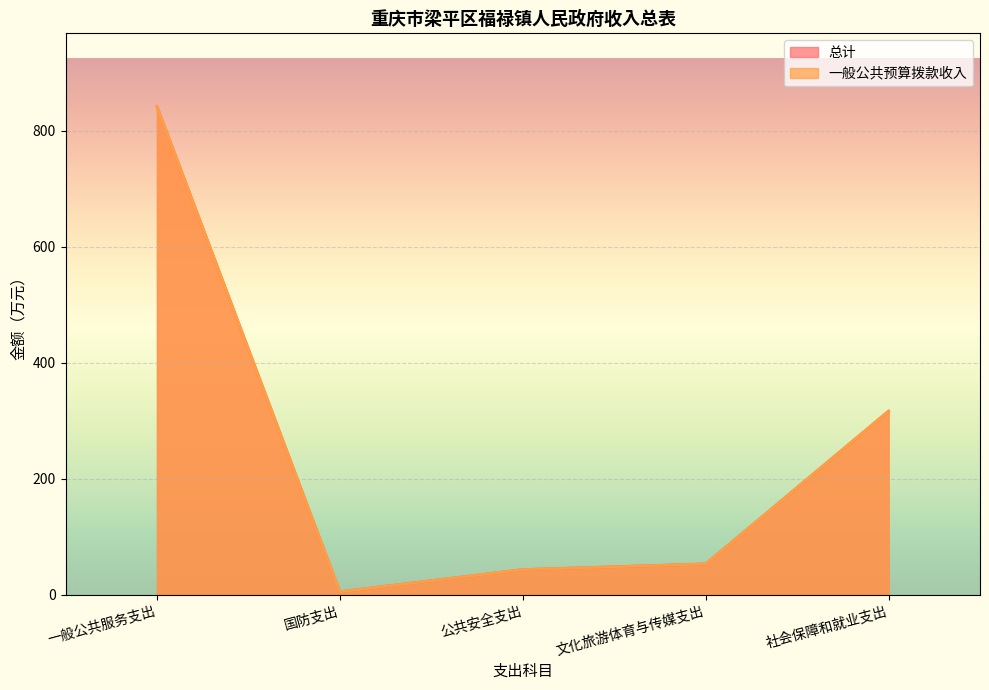

True or false: 一般公共预算拨款收入 and 总计 intersect in this chart.

False